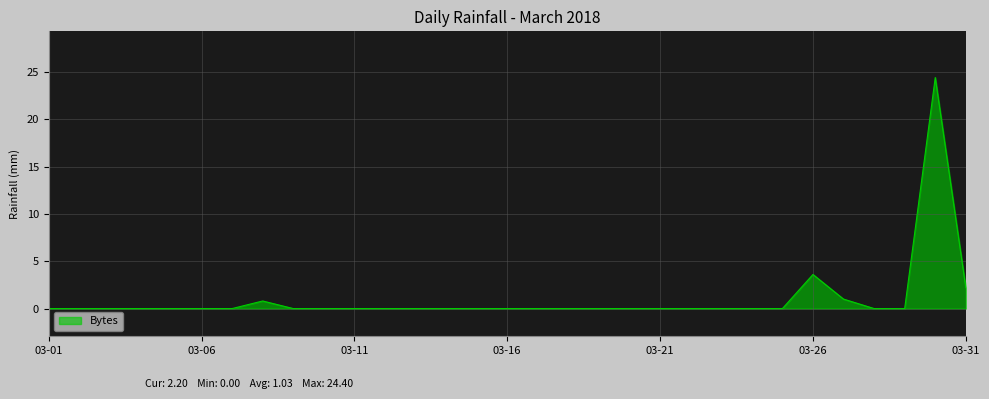

What is the greatest value displayed?

24.4